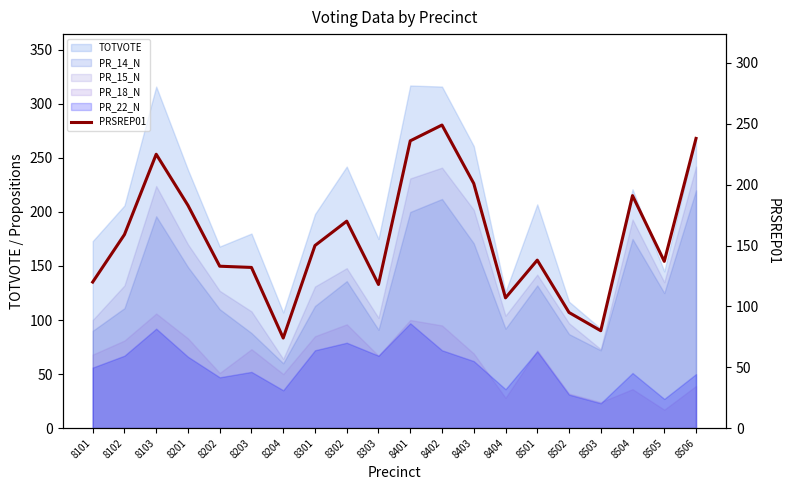

The value at 8302 is 170. True or false?

True